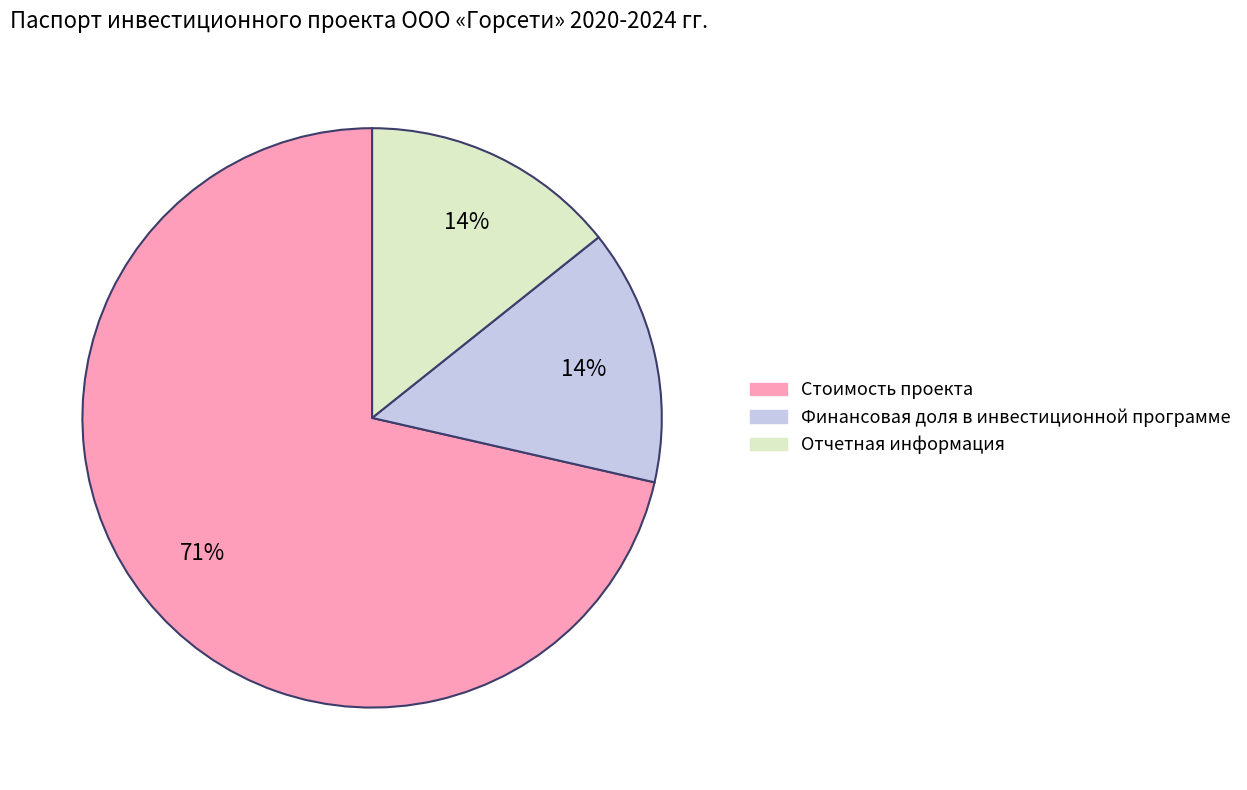

To the nearest percent, what percentage of the pie is Отчетная информация?

14%